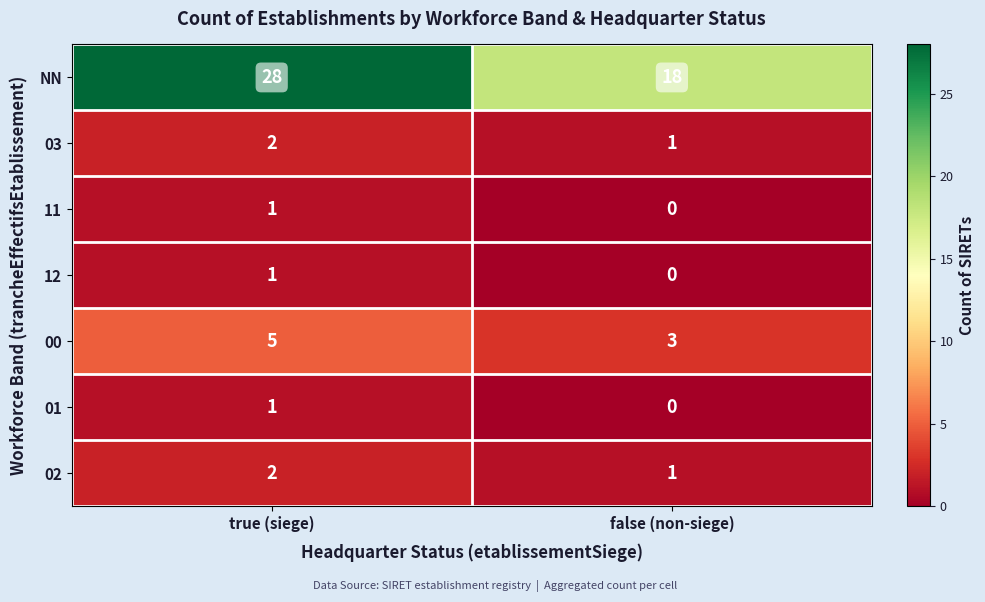

Between true (siege) and false (non-siege), which series saw the biggest shift?

NN